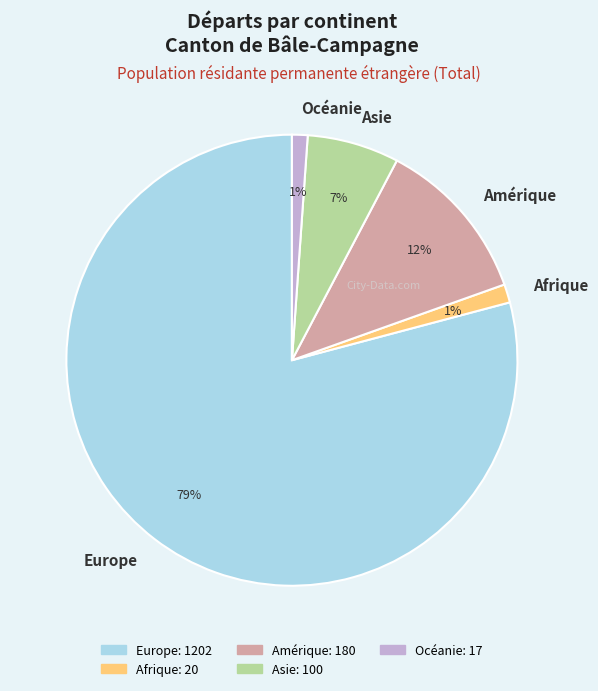

Does any single category account for the majority?

Yes